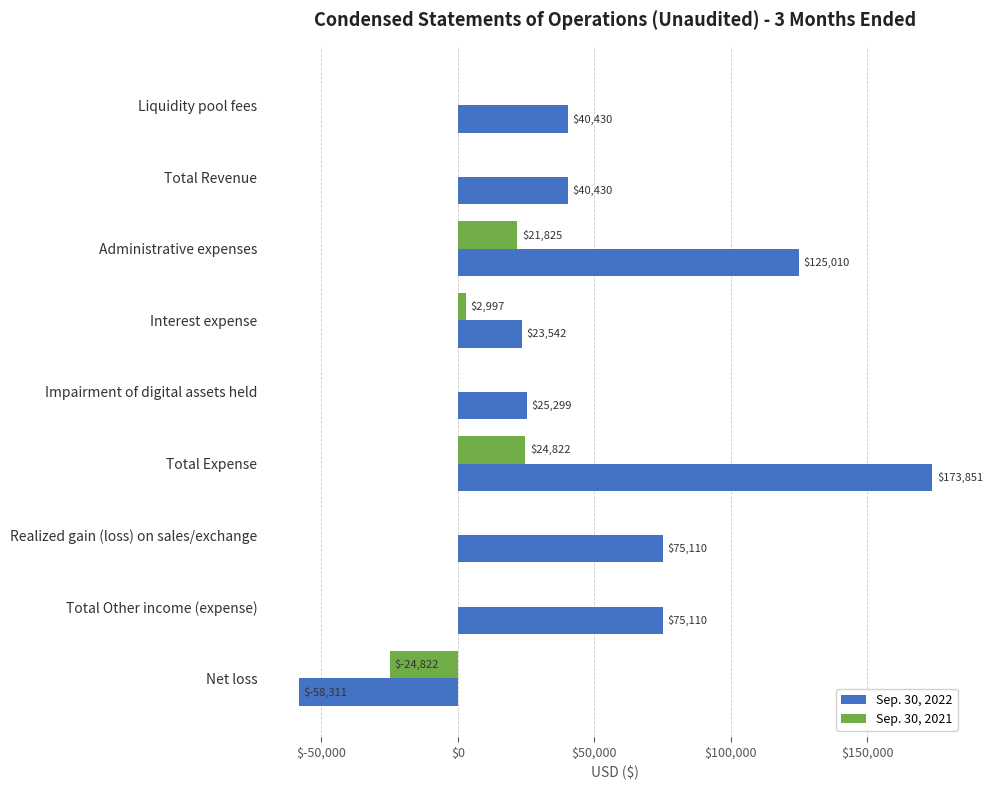

Which series has the largest range (max minus min)?

Sep. 30, 2022